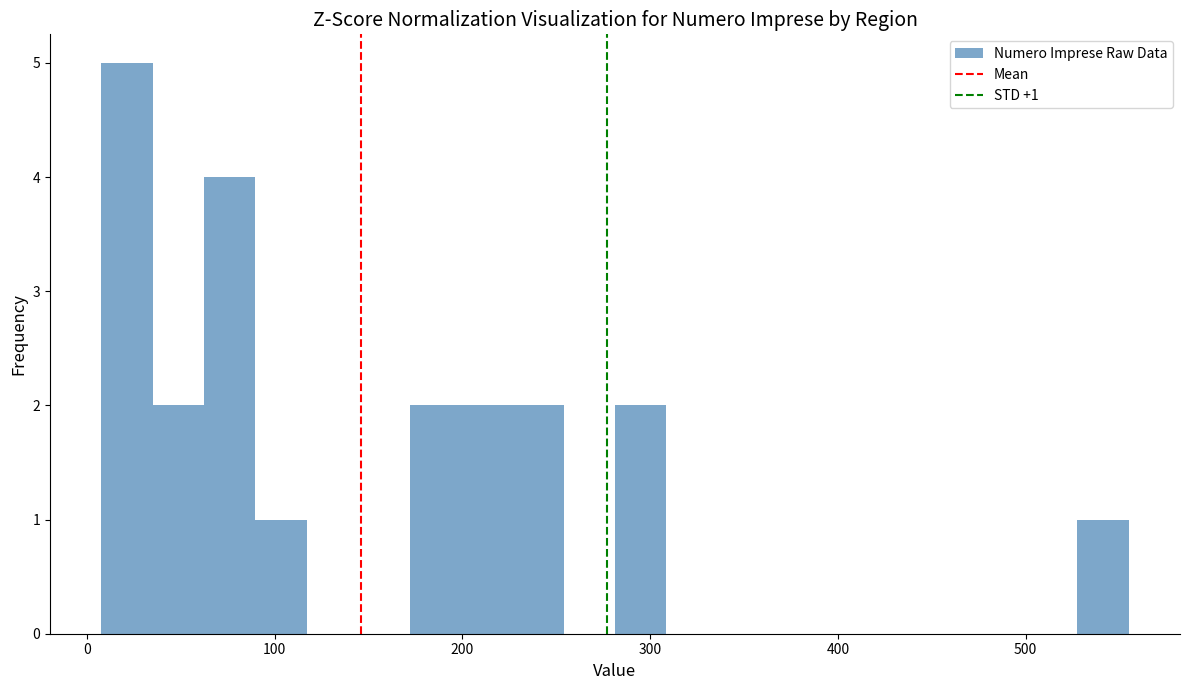

Read against the x-axis, roughly where is the centre of the tallest bar?

20